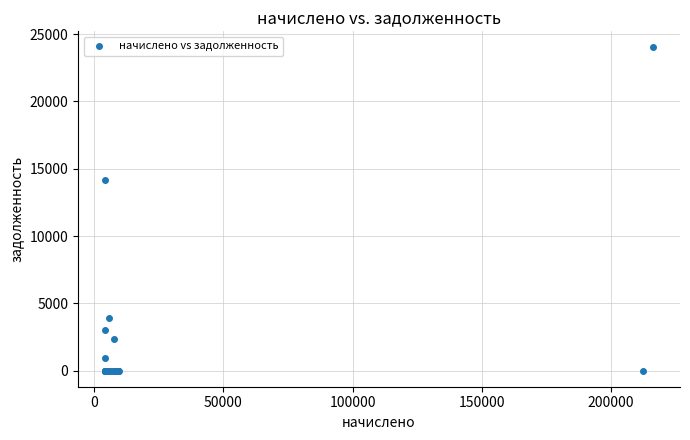

What Y value in the scatter plot is closest to 12007?

14174.7